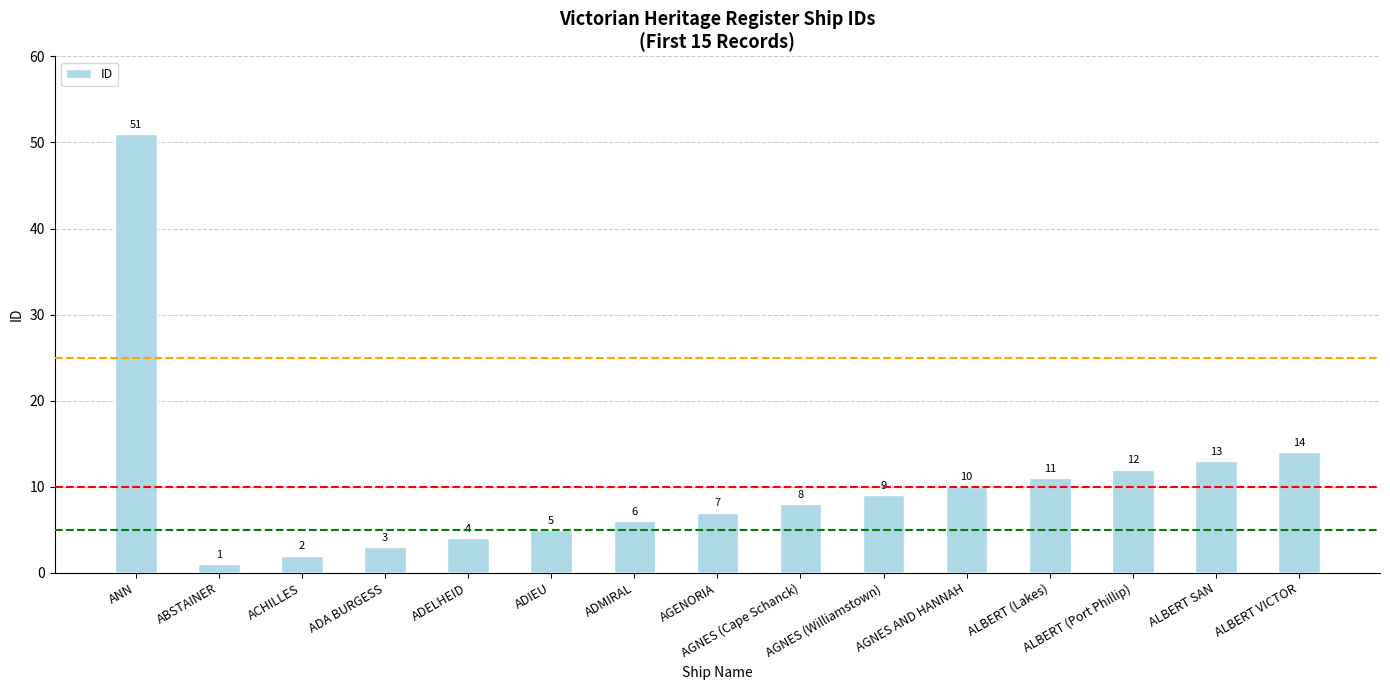

How many bars are there in total?

15